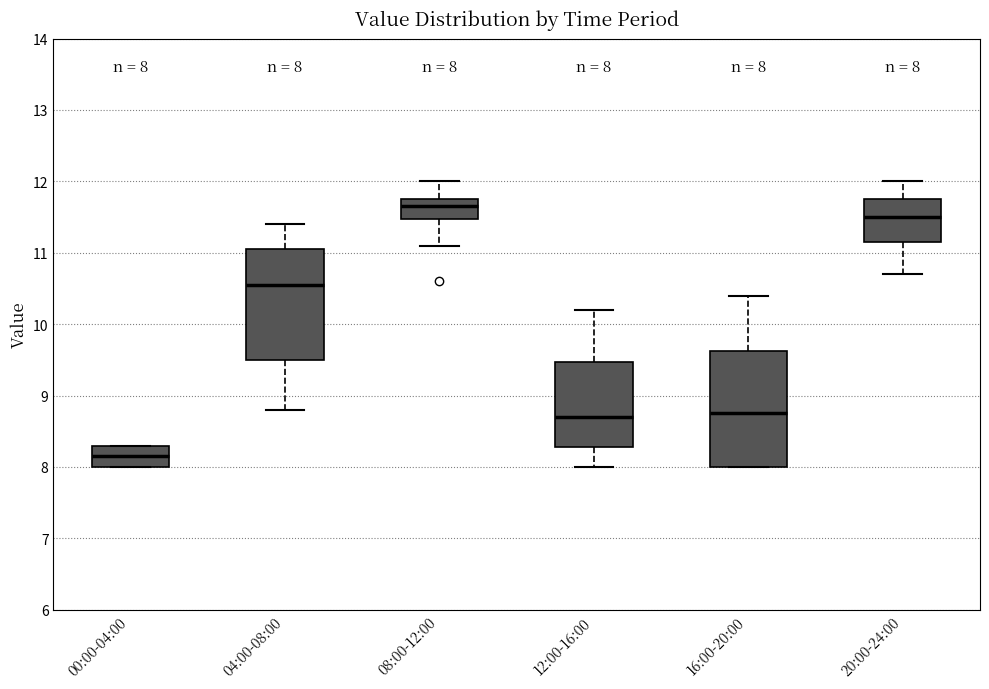

Which box has the lowest median line?

00:00-04:00